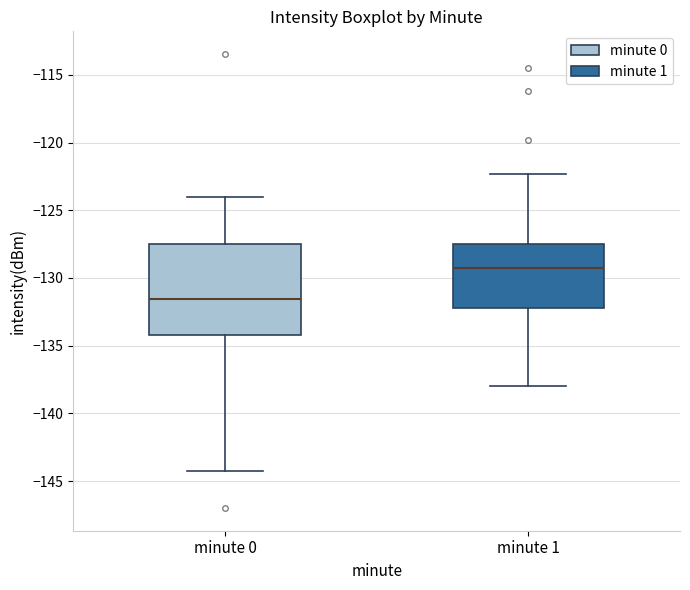

Where is the lower edge of the box for minute 0 on the y-axis? The values are not printed on the chart, so give them approximately, as read against the axis.

-134.0